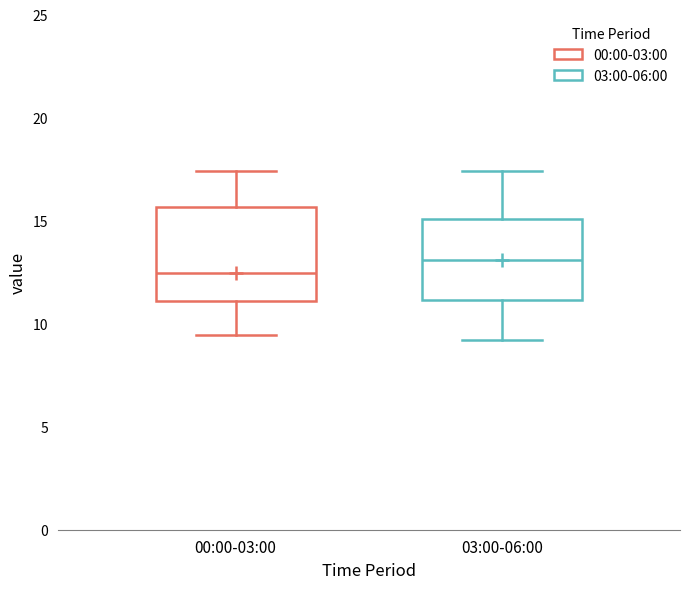

Where does the median line of the box for 00:00-03:00 sit on the y-axis? The values are not printed on the chart, so give them approximately, as read against the axis.

12.5